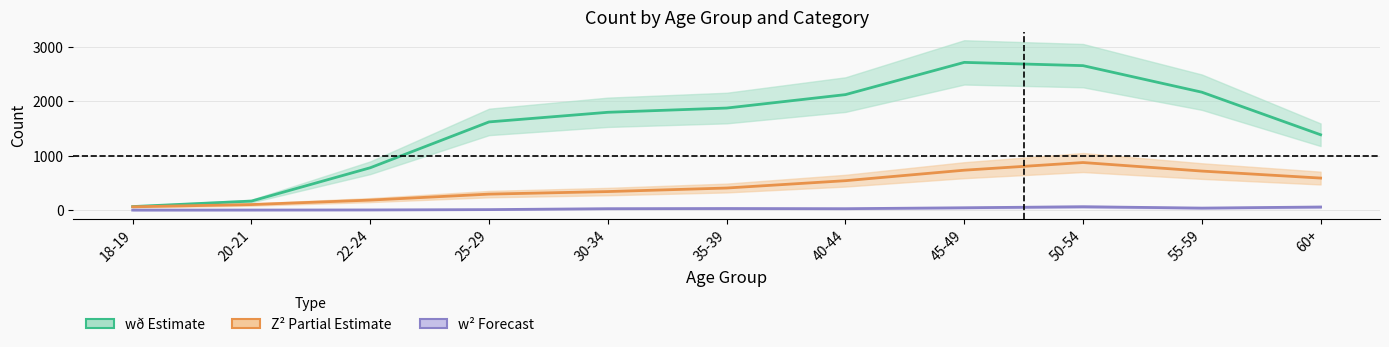

What is the difference between the maximum and minimum values in the Z² (Partial Estimate) series?

814